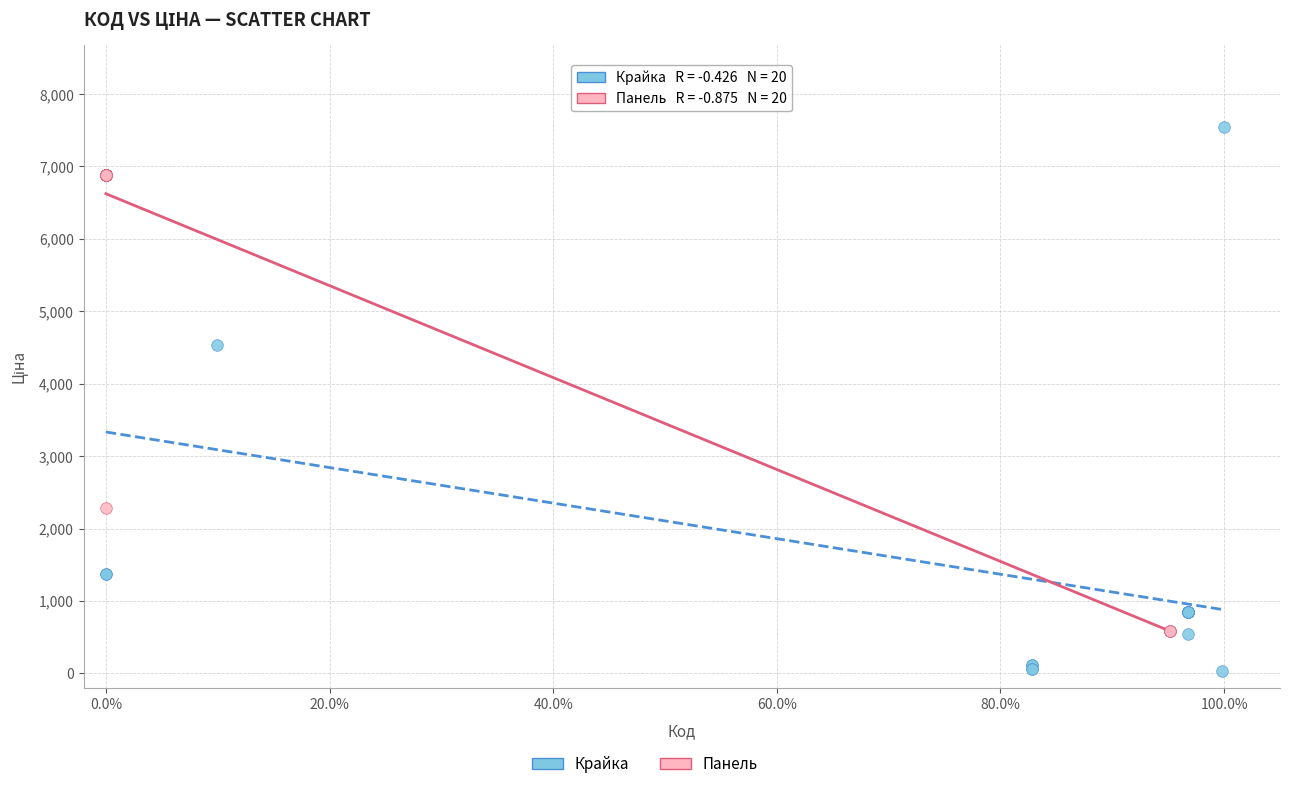

Which series contains the lowest Y value?

Крайка